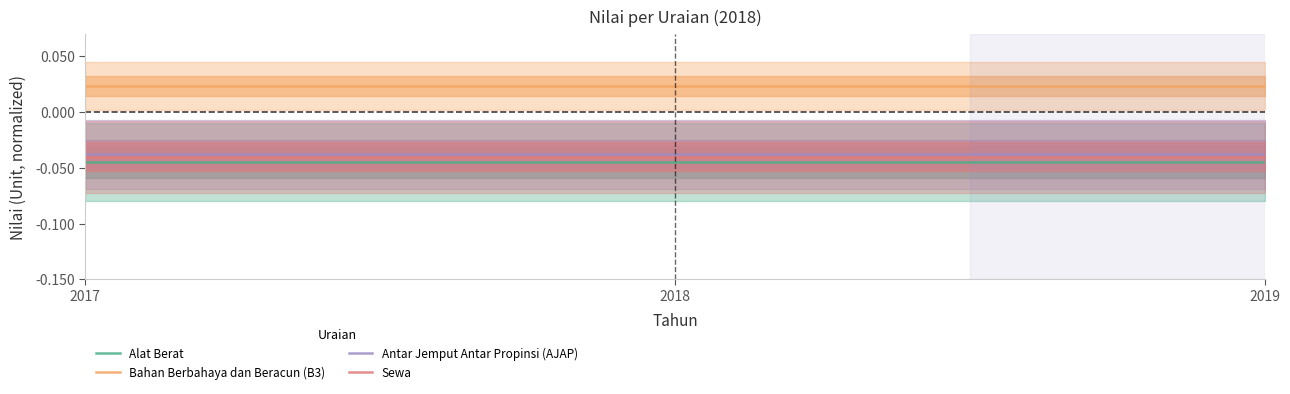

Which series changed the most between 2017 and 2019?

Alat Berat